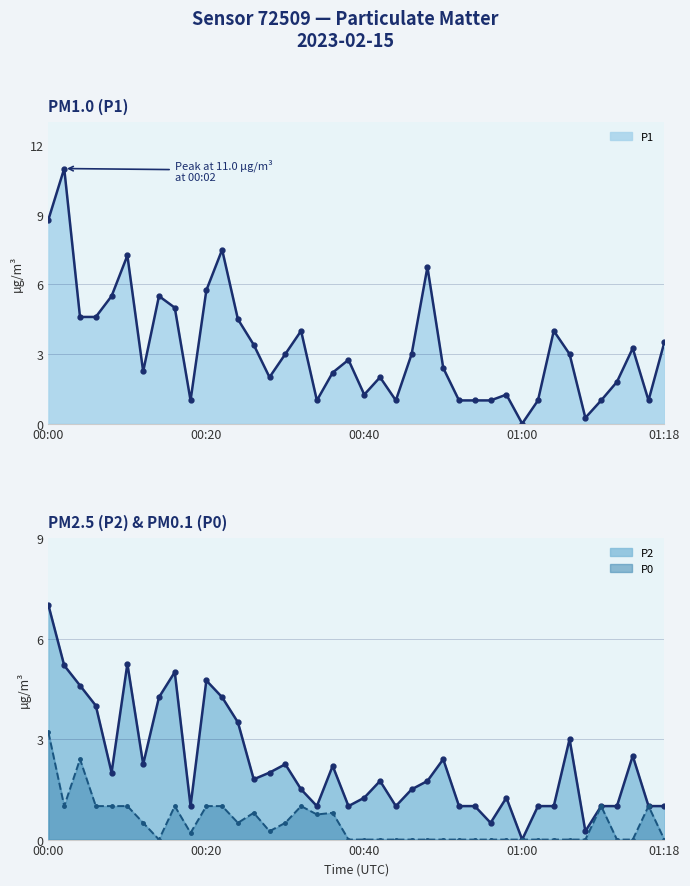

Which series has the largest total across all categories?

P1